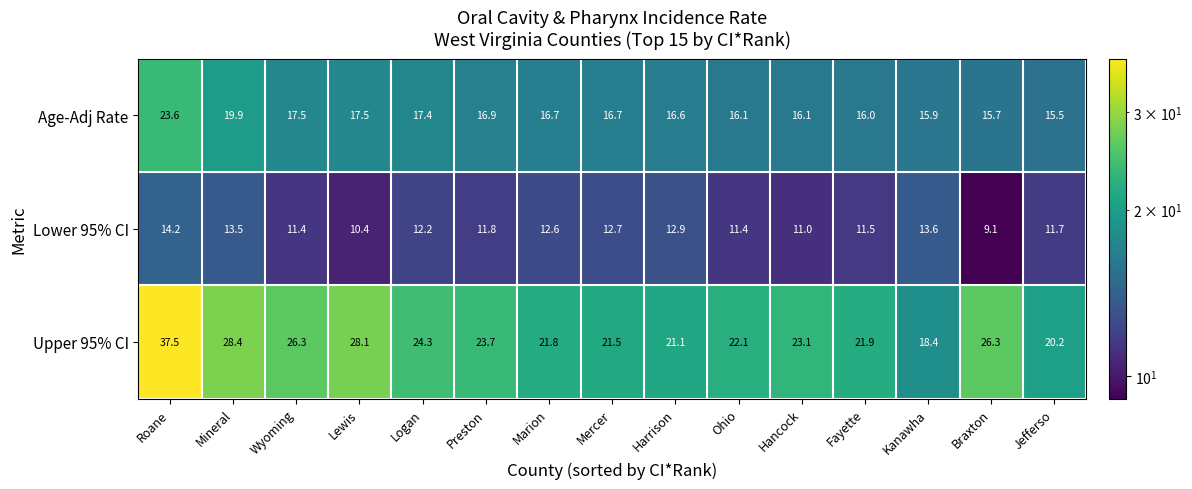

How many values in the Upper 95% CI series exceed 23?

8